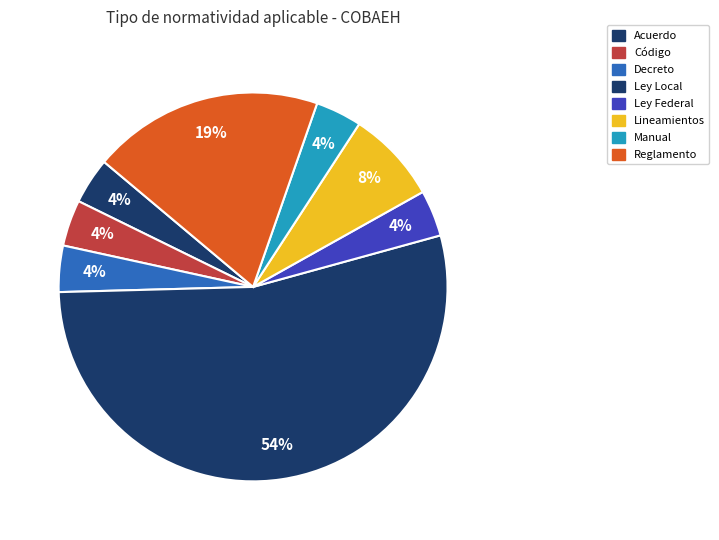

Between Manual and Ley Local, which is larger?

Ley Local